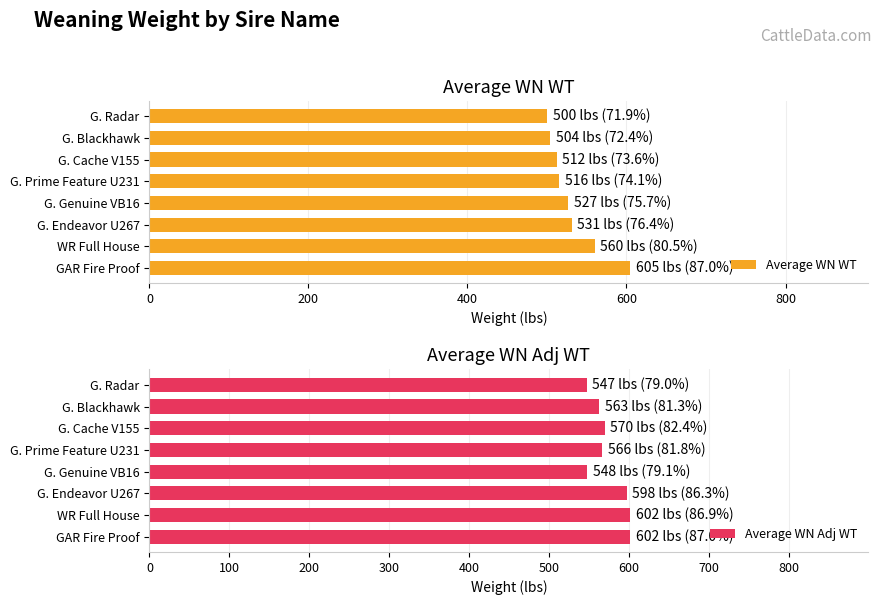

The Average WN Adj WT series shows 597.5 at G. Endeavor U267. True or false?

True